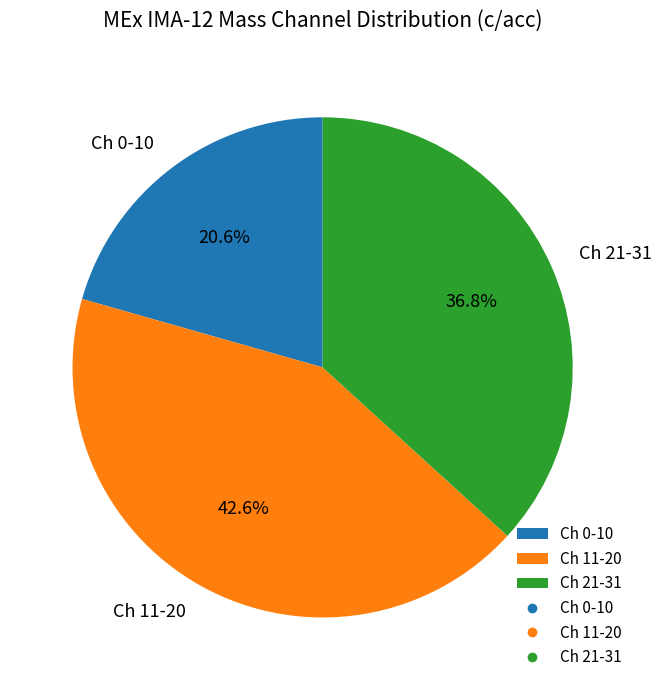

Approximately how many times larger is the value at Ch 21-31 compared to Ch 11-20?

0.9